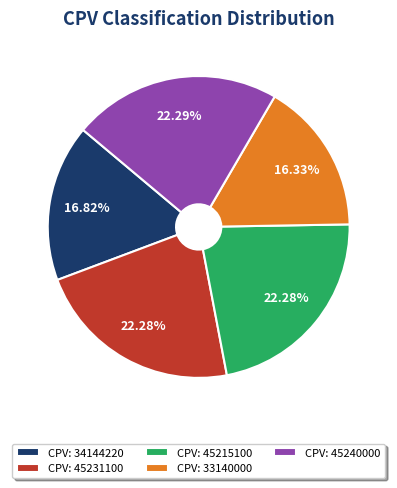

Combined, do CPV: 45231100 and CPV: 45240000 account for over 50%?

No